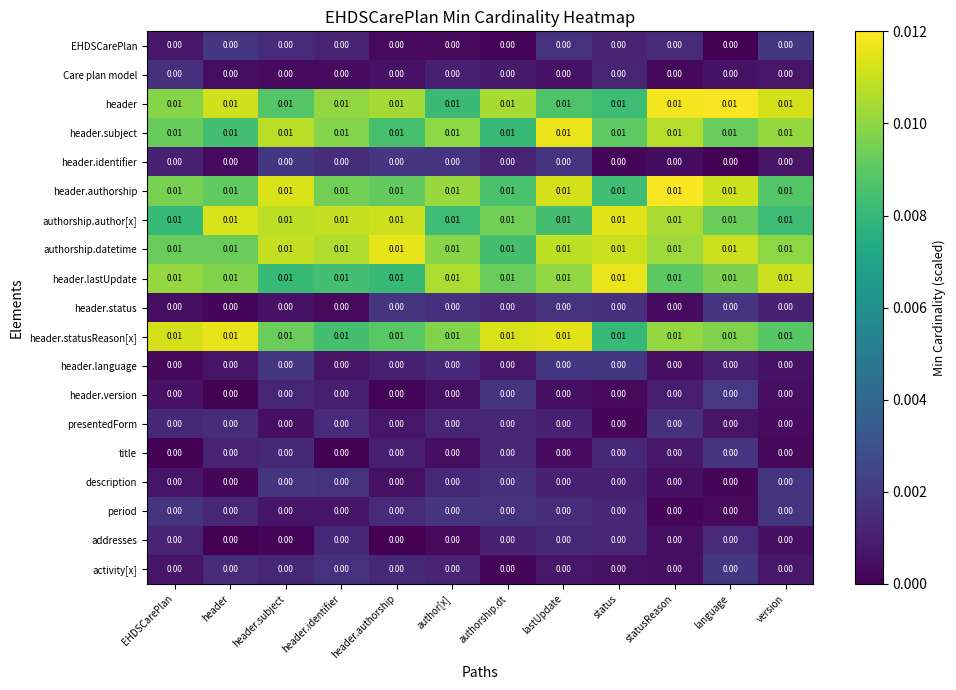

Between language and EHDSCarePlan, which is larger?

EHDSCarePlan